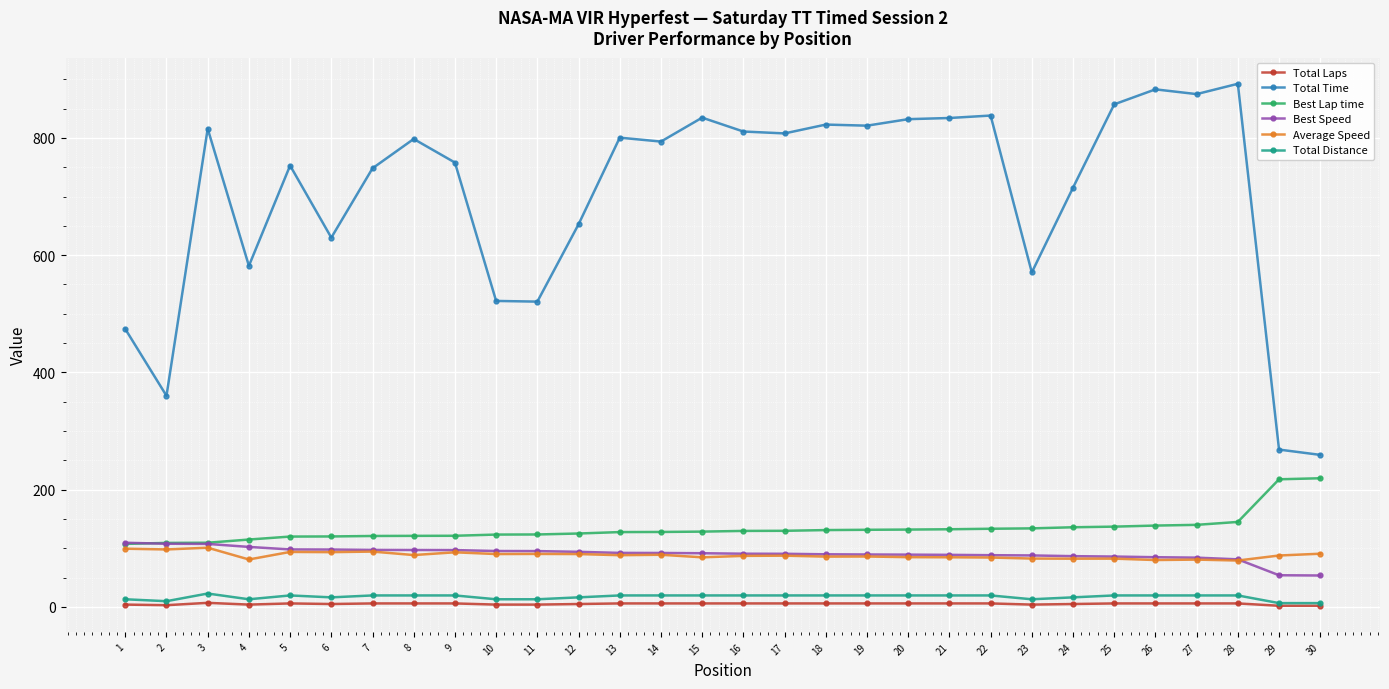

What is the value of the Best Lap time point at the 21st from the left?

132.5